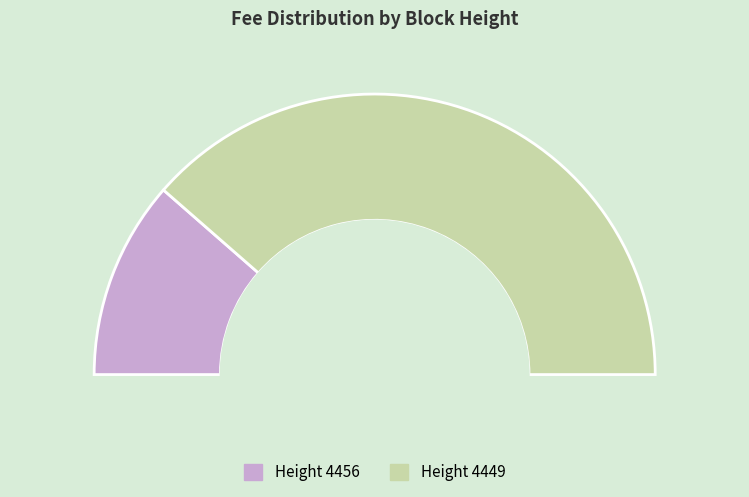

True or false: 4449 accounts for 77% of the total.

True